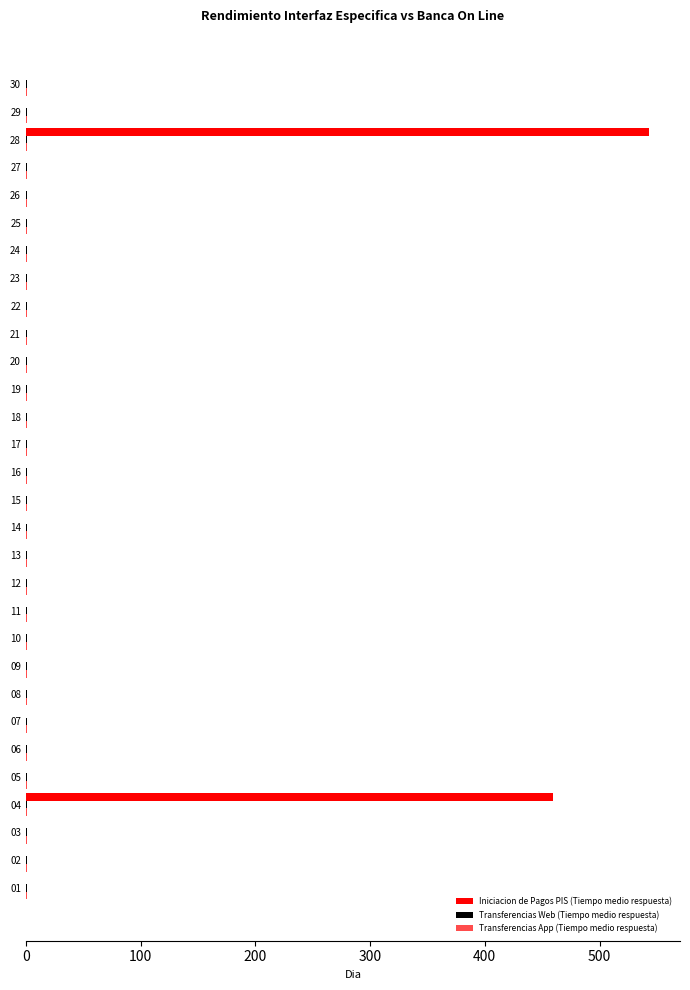

What is the difference between the Transferencias App (Tiempo medio respuesta) values at 22 and 21?

0.1